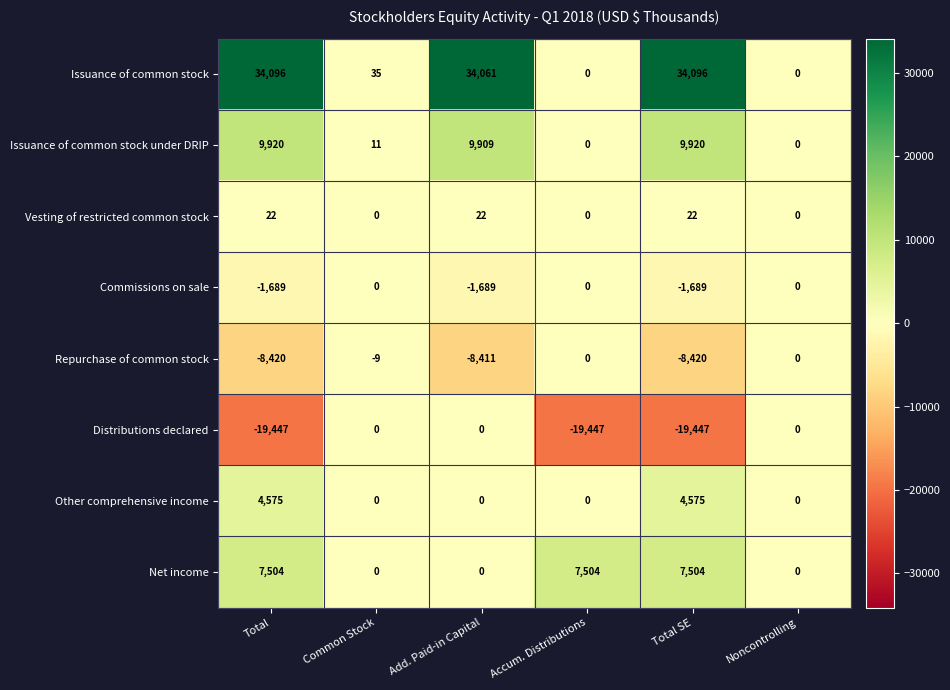

The value of Other comprehensive income at Add. Paid-in Capital is 0. True or false?

True